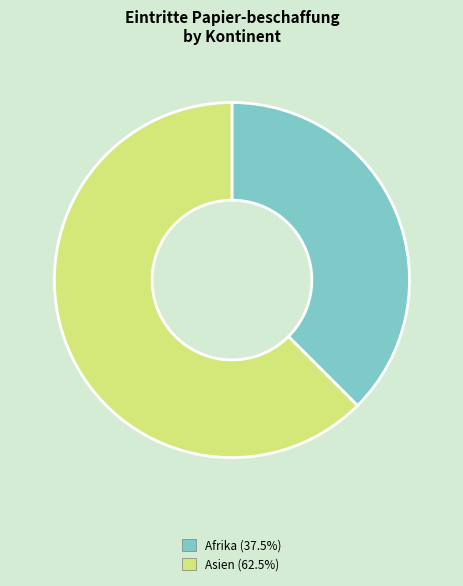

Is there a majority slice in this chart?

Yes